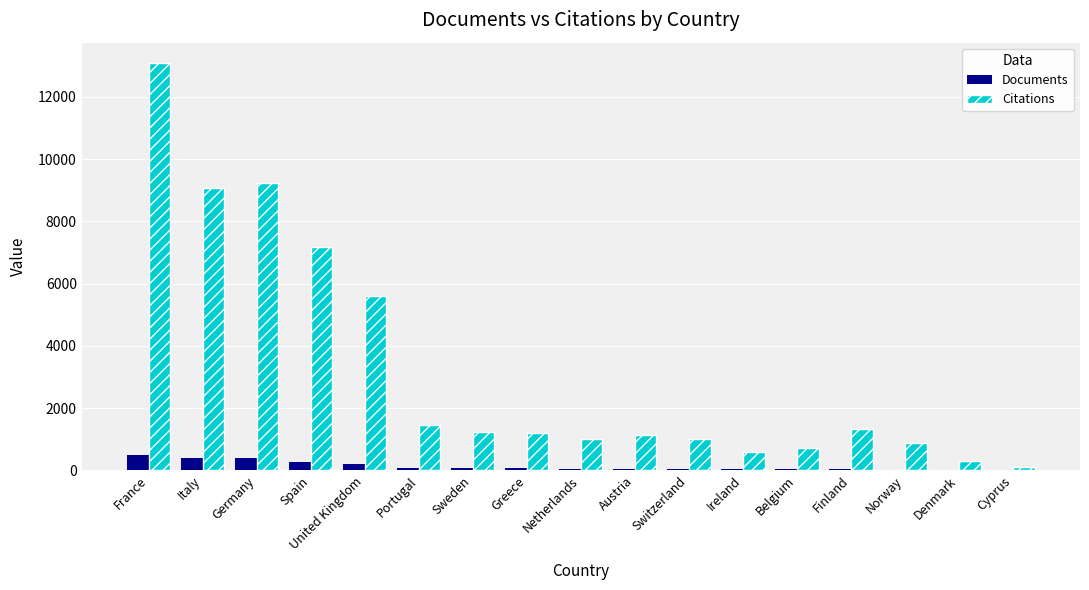

What is the sum of all Documents values?

2268